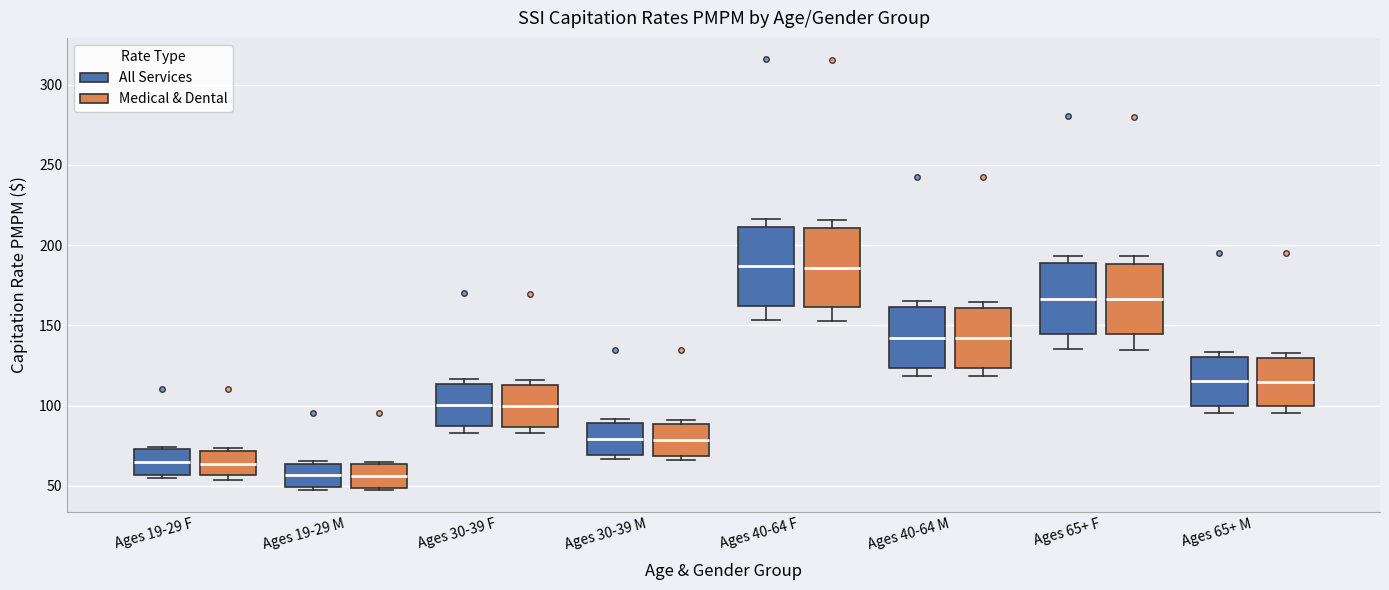

Reading left to right, transcribe this box plot: for each box, give where its median line is, the range the box spans, and where its two whiskers end, as read against the y-axis. The values are not printed on the chart, so give them approximately, as read against the axis.

Ages 19-29 F (All Services): median 65, box 55 to 75, whiskers 55 (just below the box's lower edge) to 75 (just above the box's upper edge)
Ages 19-29 F (Medical & Dental): median 65, box 55 to 70, whiskers 55 (just below the box's lower edge) to 75
Ages 19-29 M (All Services): median 55, box 50 to 65, whiskers 45 to 65
Ages 19-29 M (Medical & Dental): median 55, box 50 to 65, whiskers 45 to 65 (just above the box's upper edge)
Ages 30-39 F (All Services): median 100, box 85 to 115, whiskers 85 (just below the box's lower edge) to 115 (just above the box's upper edge)
Ages 30-39 F (Medical & Dental): median 100, box 85 to 115, whiskers 85 (just below the box's lower edge) to 115 (just above the box's upper edge)
Ages 30-39 M (All Services): median 80, box 70 to 90, whiskers 65 to 90 (just above the box's upper edge)
Ages 30-39 M (Medical & Dental): median 80, box 70 to 90, whiskers 65 to 90 (just above the box's upper edge)
Ages 40-64 F (All Services): median 185, box 160 to 210, whiskers 155 to 215
Ages 40-64 F (Medical & Dental): median 185, box 160 to 210, whiskers 155 to 215
Ages 40-64 M (All Services): median 140, box 125 to 160, whiskers 120 to 165
Ages 40-64 M (Medical & Dental): median 140, box 125 to 160, whiskers 120 to 165
Ages 65+ F (All Services): median 165, box 145 to 190, whiskers 135 to 195
Ages 65+ F (Medical & Dental): median 165, box 145 to 190, whiskers 135 to 195
Ages 65+ M (All Services): median 115, box 100 to 130, whiskers 95 to 135
Ages 65+ M (Medical & Dental): median 115, box 100 to 130, whiskers 95 to 135